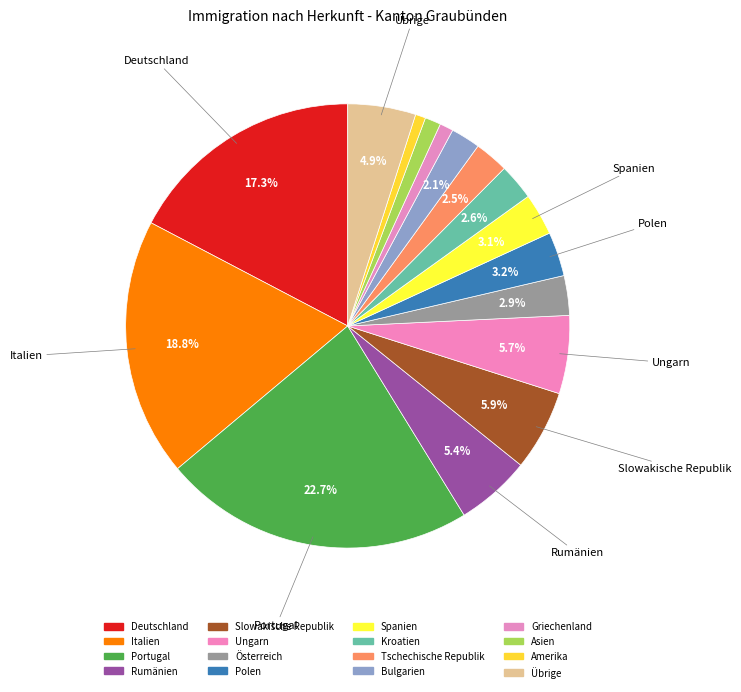

Is Spanien the majority of the pie?

No